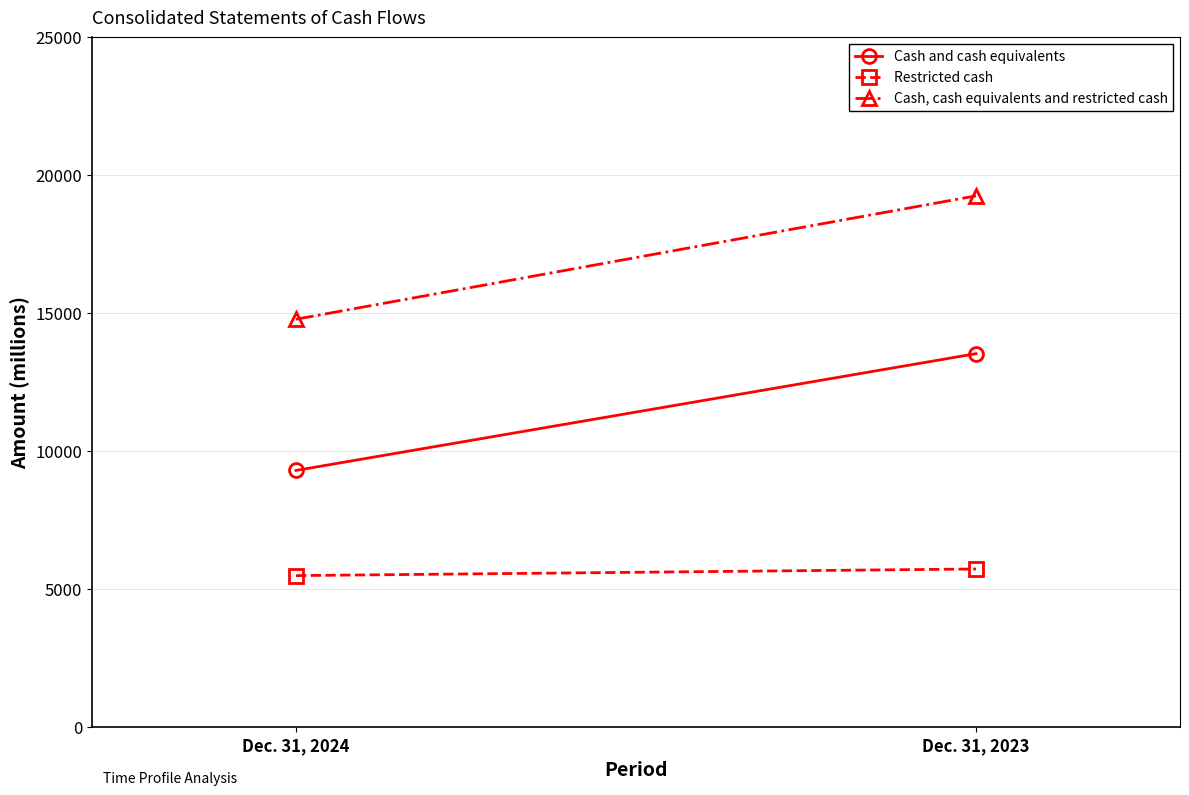

Read the Cash and cash equivalents value at Dec. 31, 2024, to the nearest 10.

9290